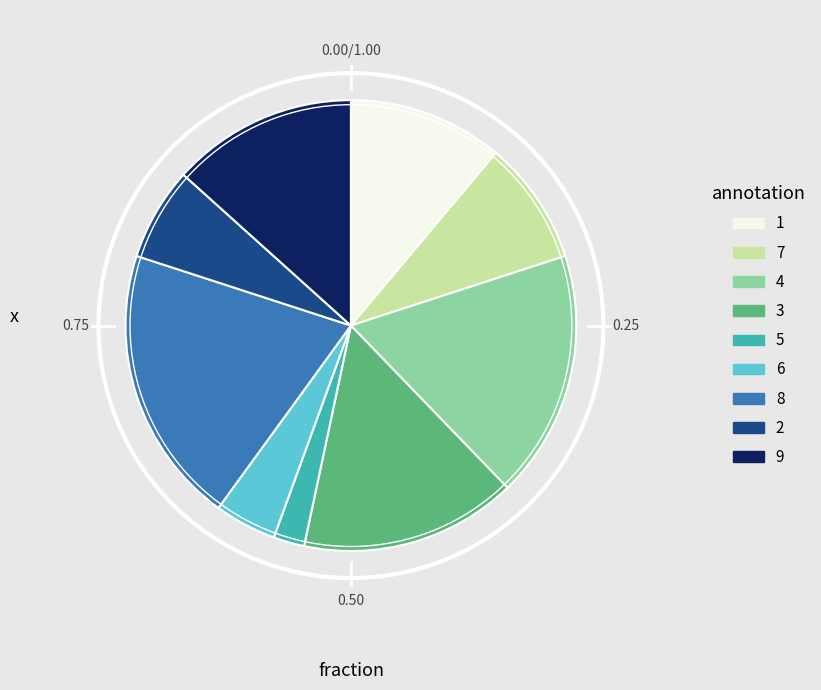

Does any single category account for the majority?

No